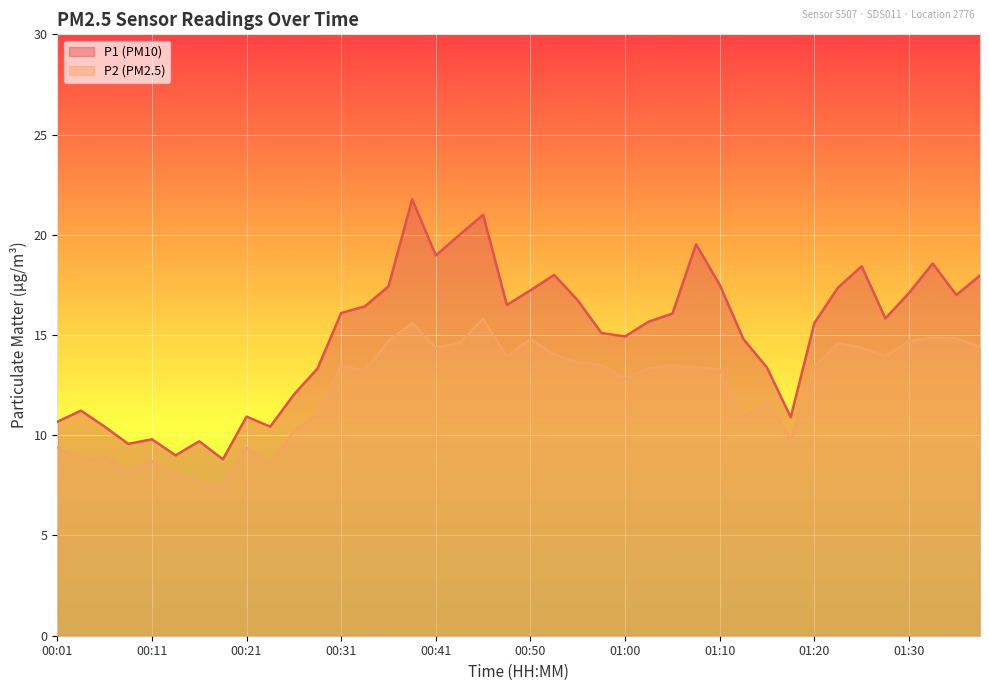

How many values in the P1 series are below 16?

20